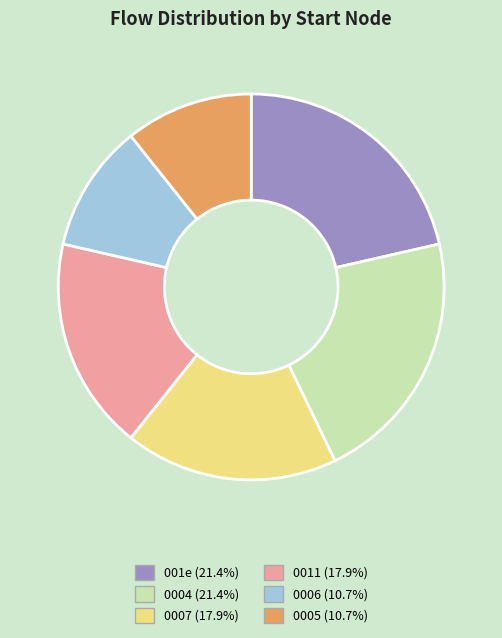

Does any single category account for the majority?

No